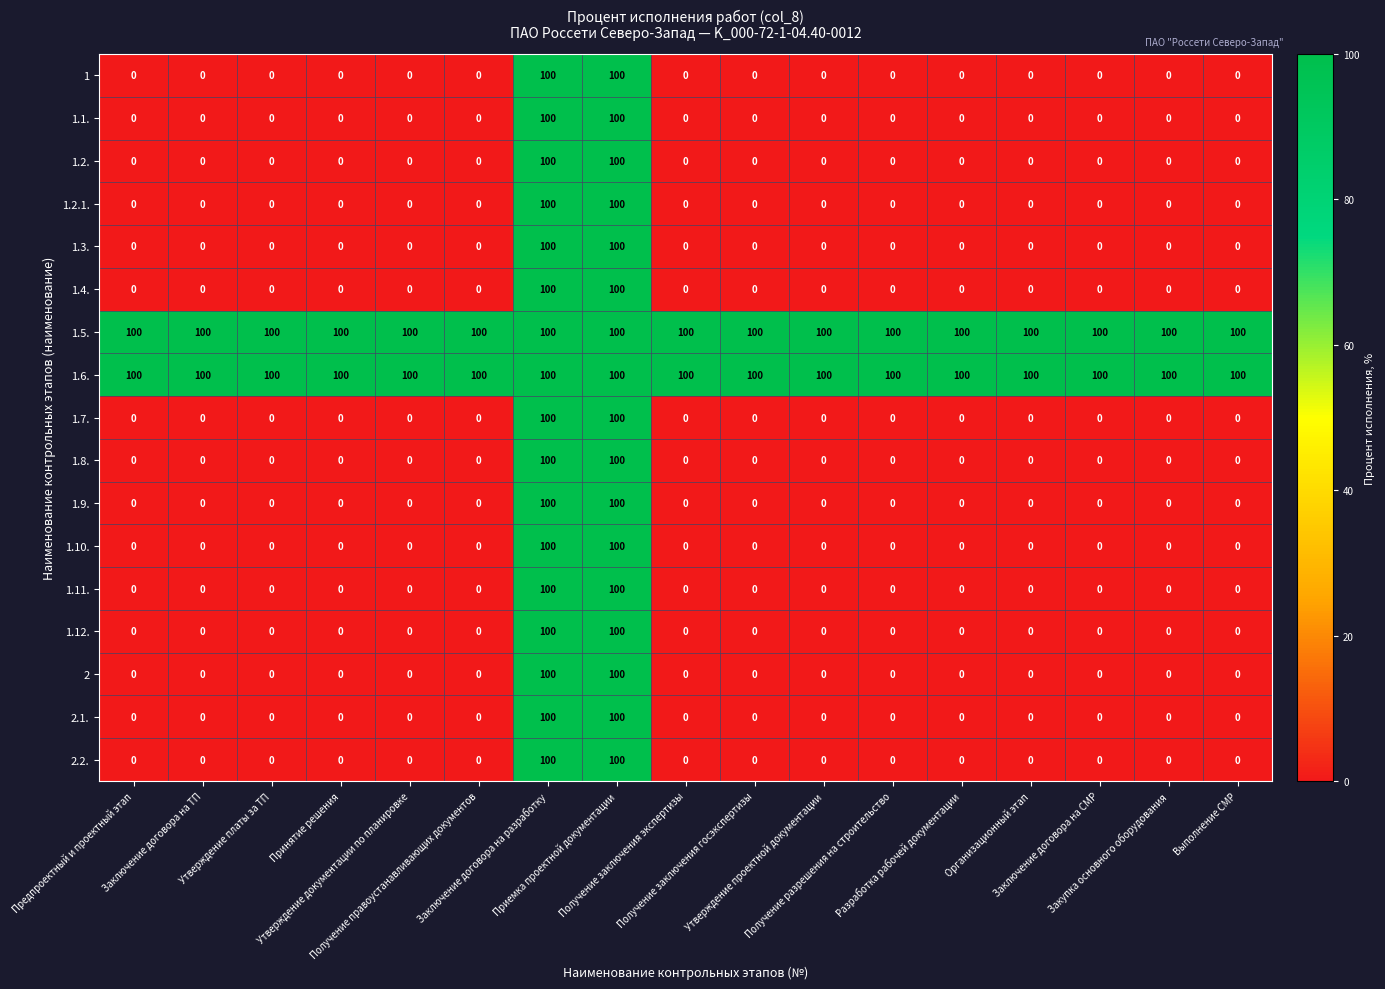

What is the average value of the 1.2. series?

12